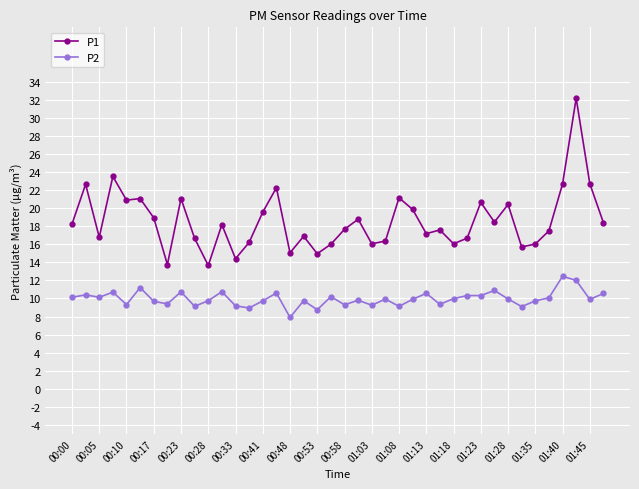

True or false: P1 has more than 0 interior local peaks.

True